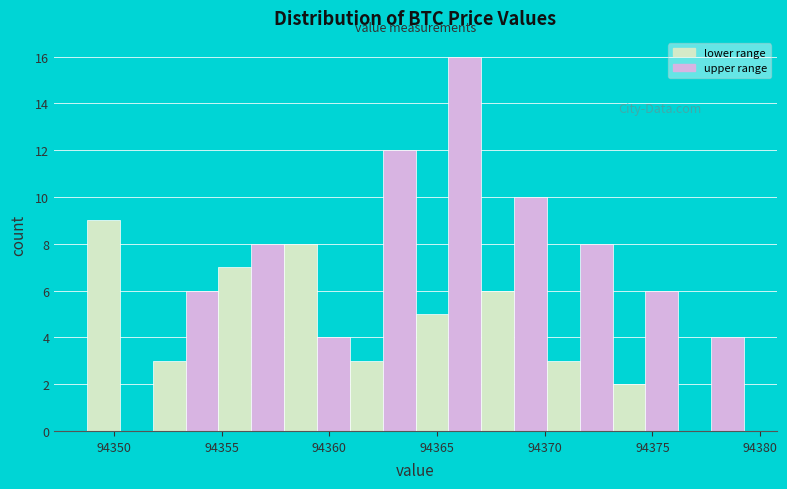

Read against the x-axis, roughly where is the centre of the tallest bar?

94366.5